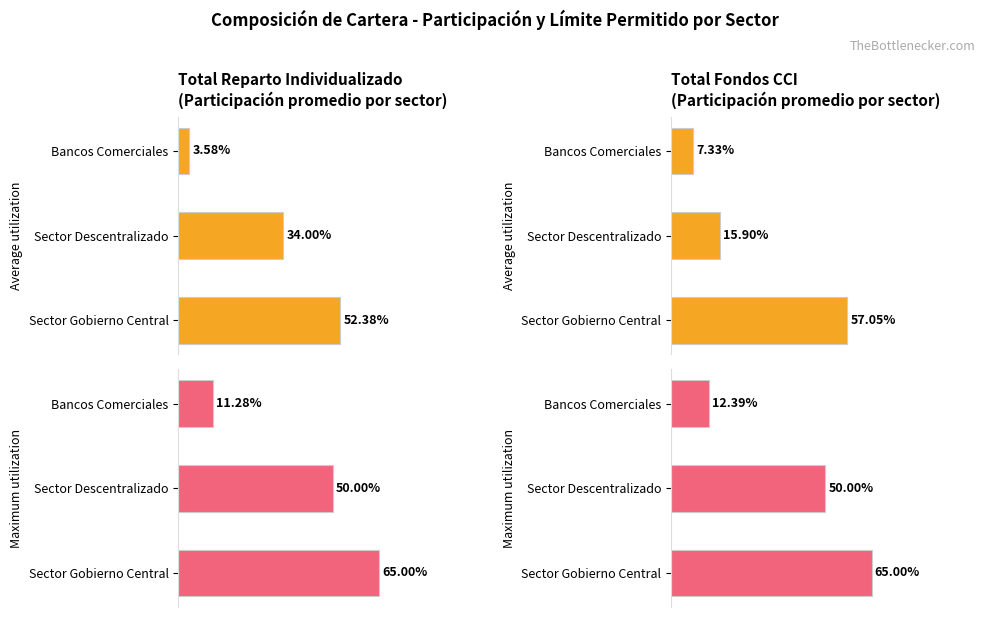

What is the label of the 3rd bar from the left?

Bancos Comerciales